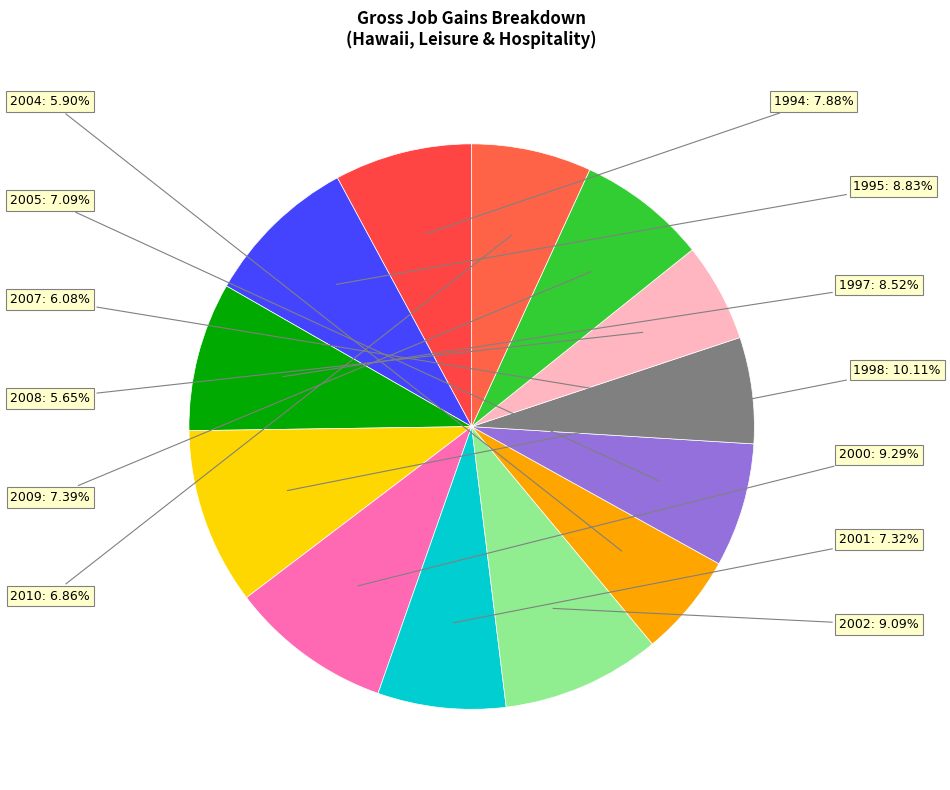

Which category has the biggest portion of the pie?

1998